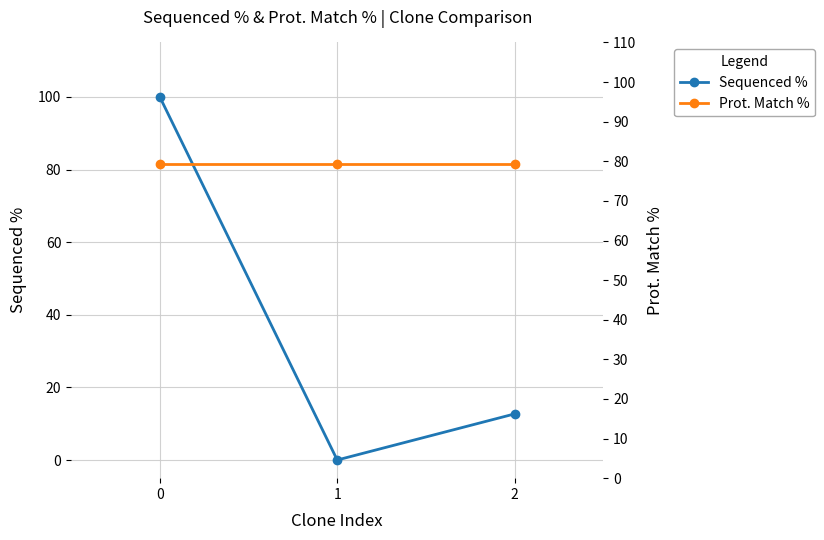

What is the difference between the Sequenced % values at 1 and 2?

12.7